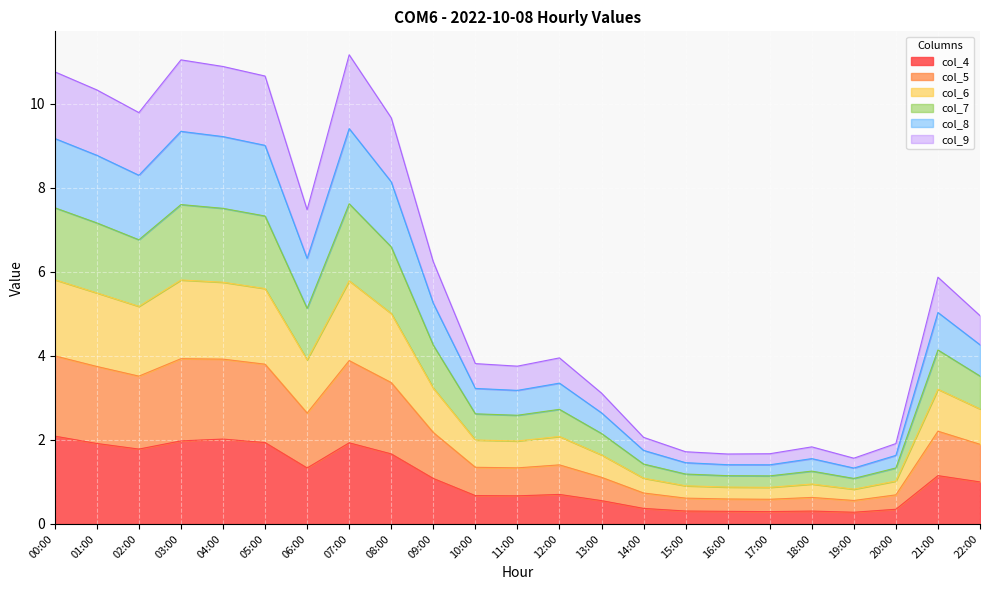

What is the minimum value for col_4?

0.3